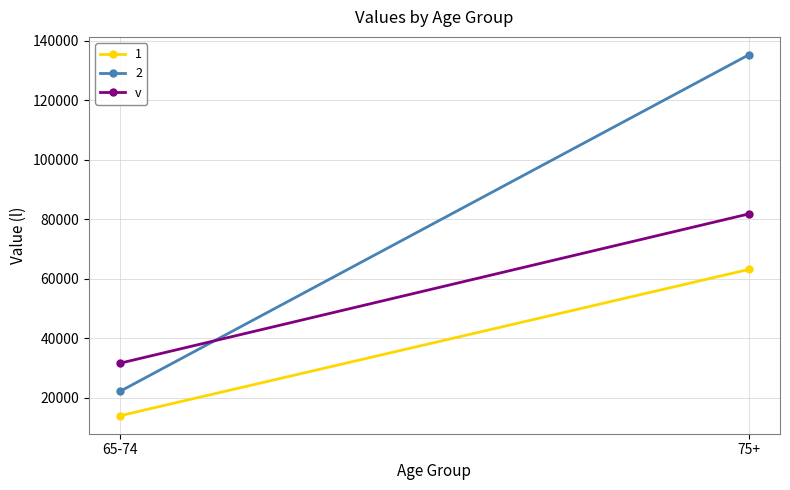

True or false: the data shows 53735 at 65-74.

False